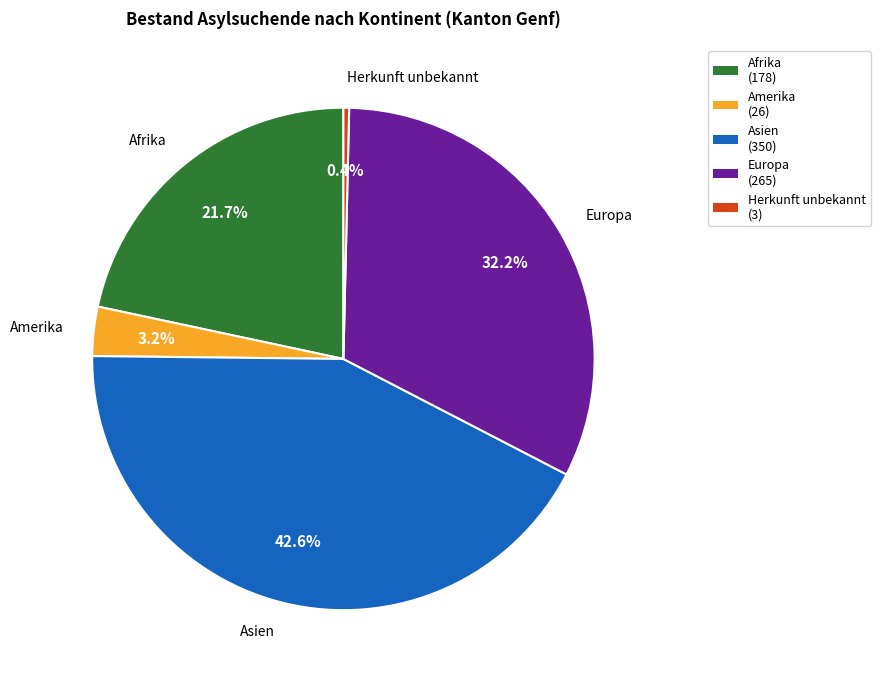

Which slice is the largest?

Asien (350)